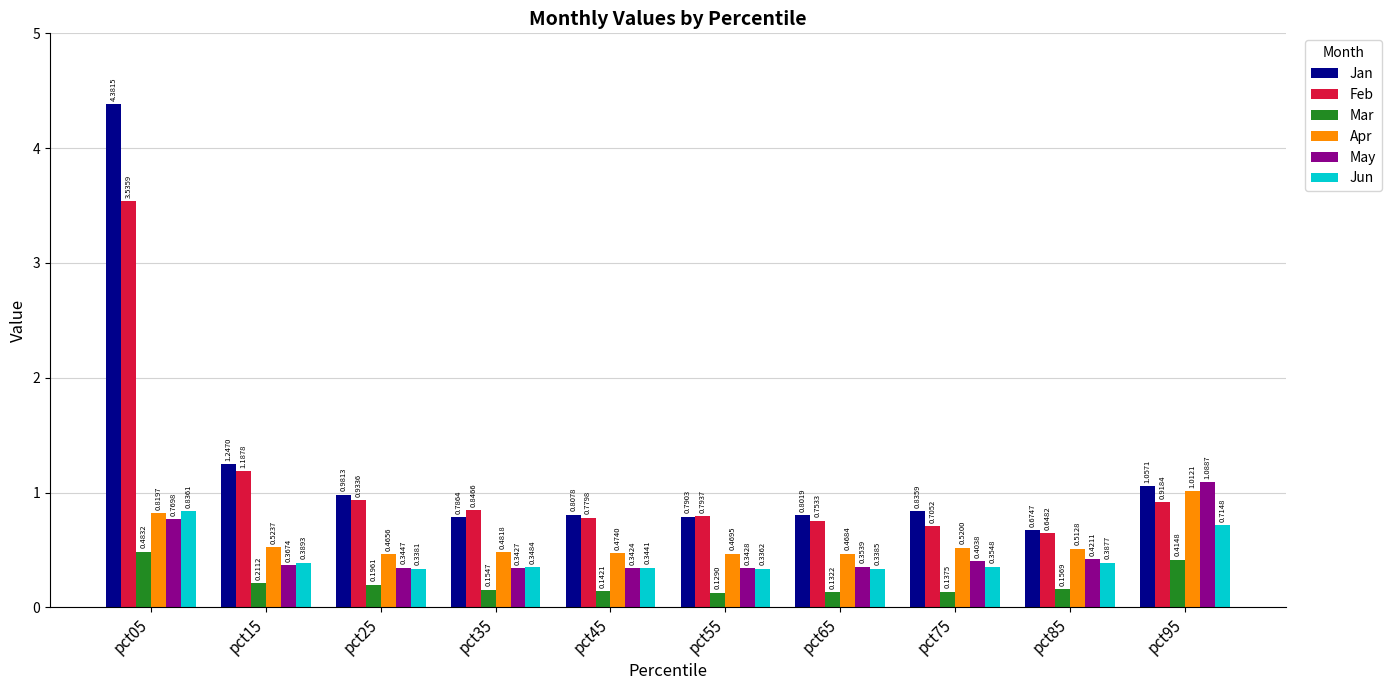

List the labels in order of Apr value, largest first.

pct95, pct05, pct15, pct75, pct85, pct35, pct45, pct55, pct65, pct25